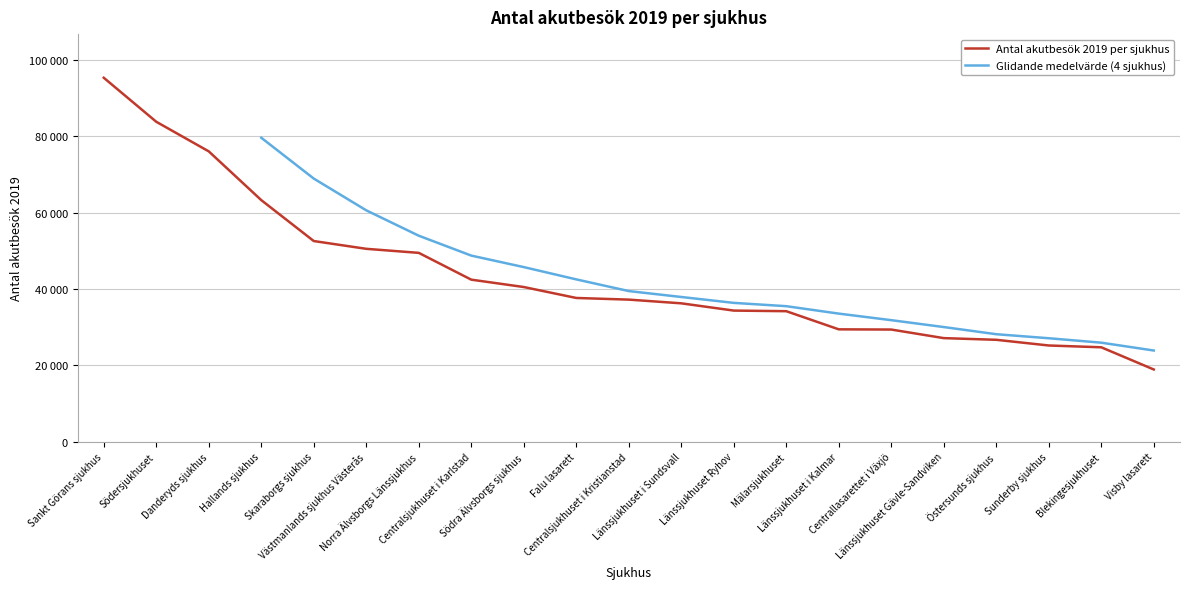

What is the ratio of the value at Hallands sjukhus to the value at Skaraborgs sjukhus?

1.2